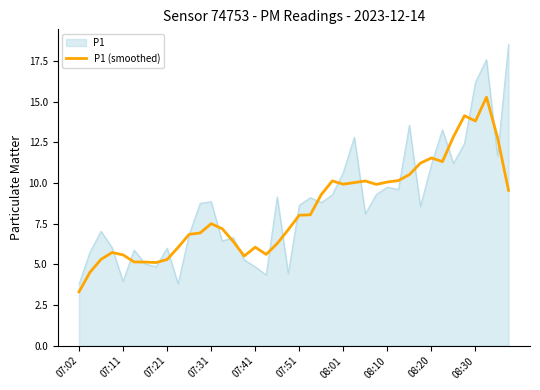

Which series has the largest range (max minus min)?

P1